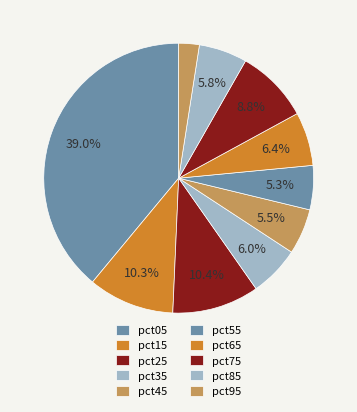

To the nearest percent, what is the average slice percentage?

10%